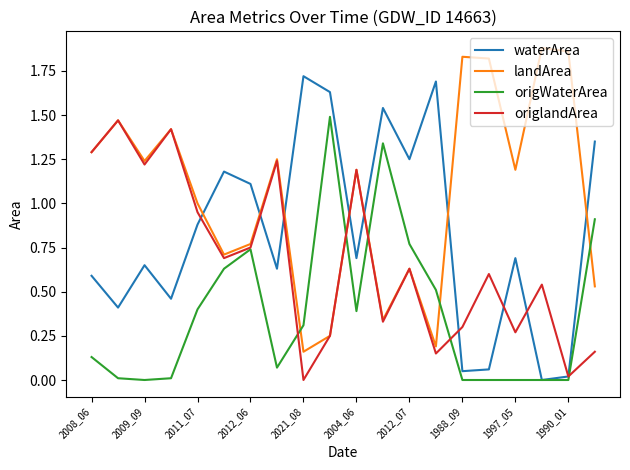

Which series has the largest total across all categories?

landArea